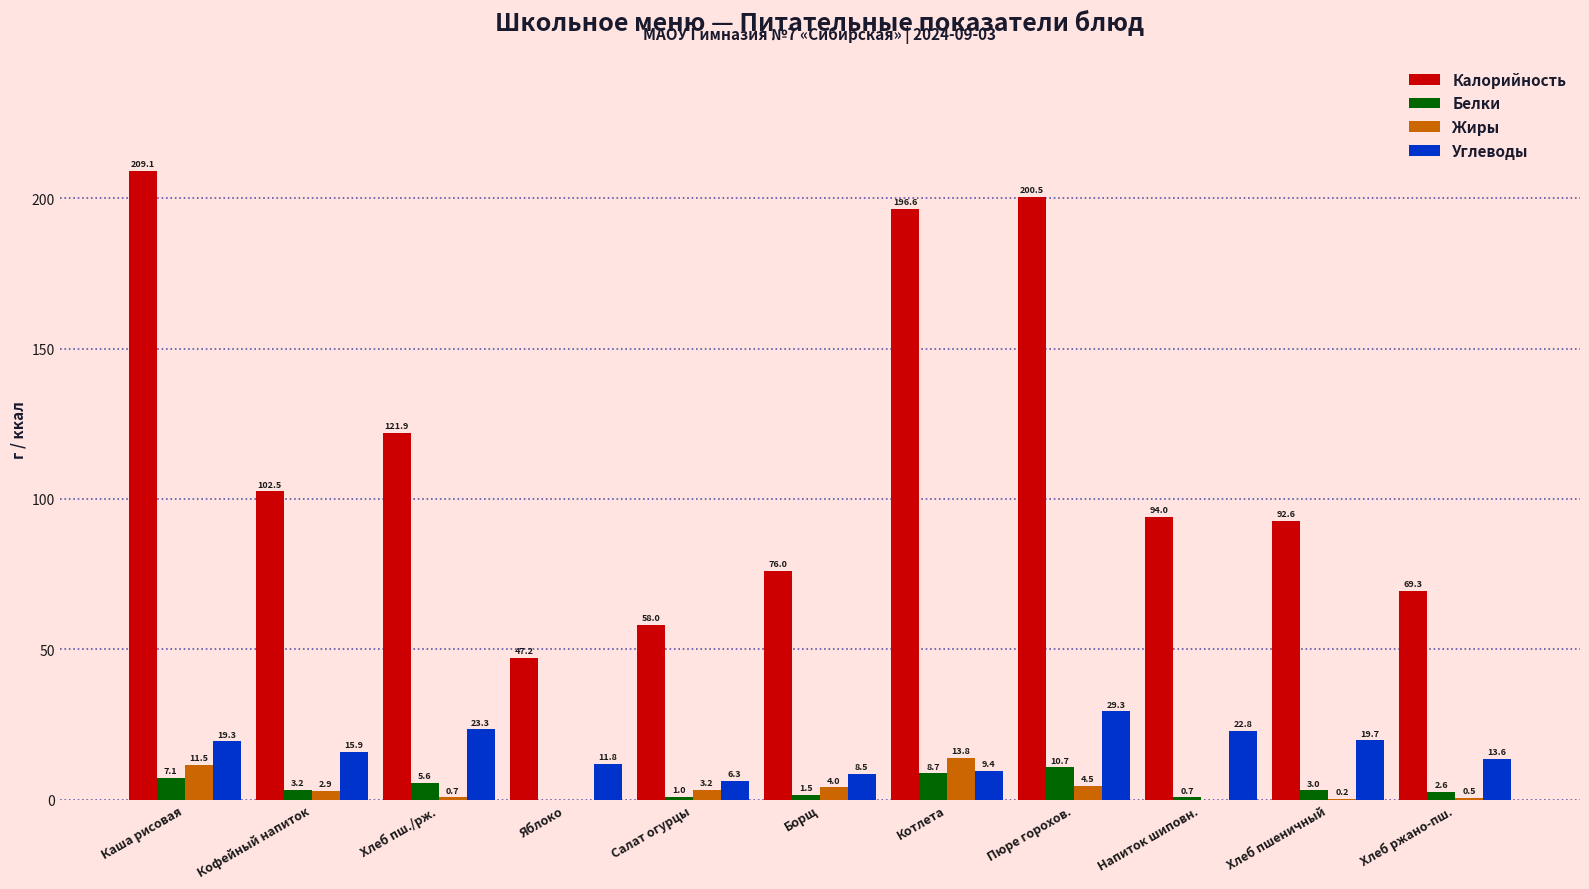

Which series changed the most between Напиток шиповн. and Хлеб ржано-пш.?

Калорийность